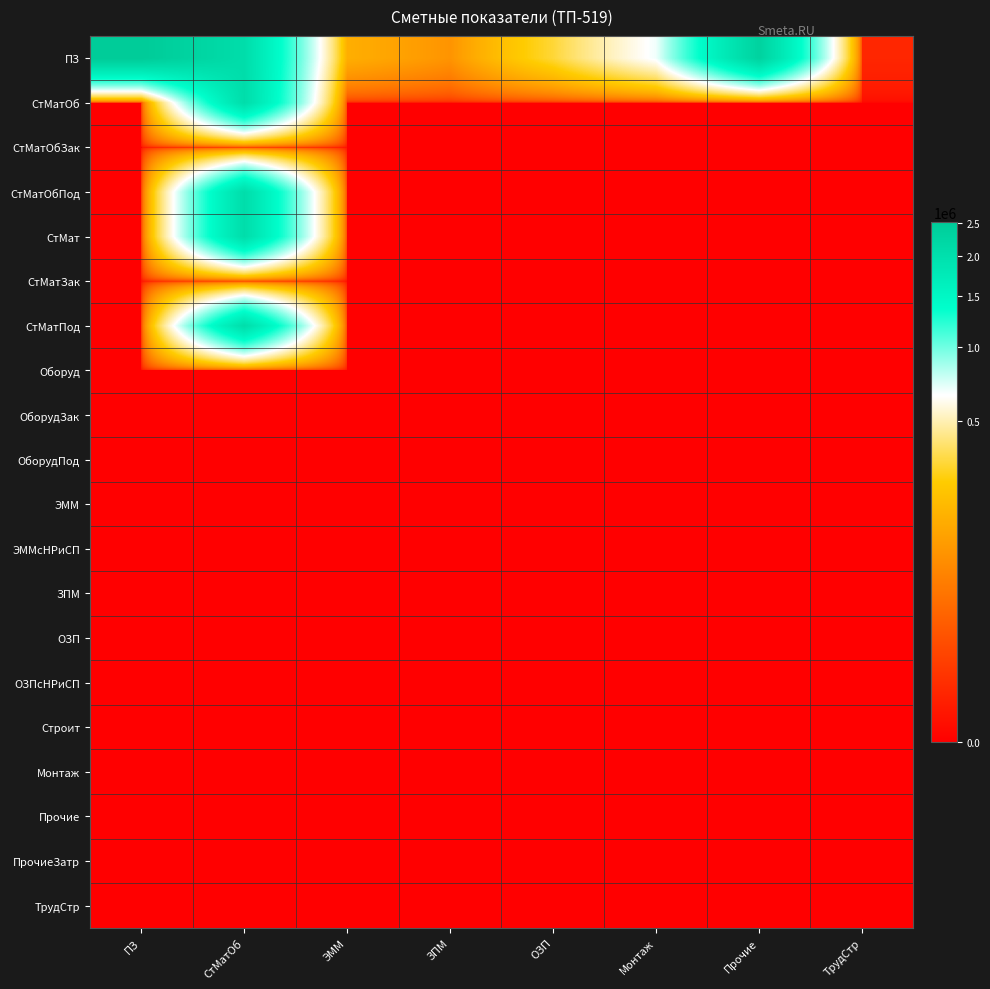

Reading right to left, extract all data points from this chart.

ПЗ: ТрудСтр=951.1	Прочие=2317171.2	Монтаж=680818.2	ОЗП=314083.7	ЗПМ=85748.9	ЭММ=148443.4	СтМатОб=2048568.9	ПЗ=2511096.0
СтМатОб: ТрудСтр=0.0	Прочие=0.0	Монтаж=0.0	ОЗП=0.0	ЗПМ=0.0	ЭММ=0.0	СтМатОб=2048568.9	ПЗ=0.0
СтМатОбЗак: ТрудСтр=0.0	Прочие=0.0	Монтаж=0.0	ОЗП=0.0	ЗПМ=0.0	ЭММ=0.0	СтМатОб=0.0	ПЗ=0.0
СтМатОбПод: ТрудСтр=0.0	Прочие=0.0	Монтаж=0.0	ОЗП=0.0	ЗПМ=0.0	ЭММ=0.0	СтМатОб=2048568.9	ПЗ=0.0
СтМат: ТрудСтр=0.0	Прочие=0.0	Монтаж=0.0	ОЗП=0.0	ЗПМ=0.0	ЭММ=0.0	СтМатОб=2048568.9	ПЗ=0.0
СтМатЗак: ТрудСтр=0.0	Прочие=0.0	Монтаж=0.0	ОЗП=0.0	ЗПМ=0.0	ЭММ=0.0	СтМатОб=0.0	ПЗ=0.0
СтМатПод: ТрудСтр=0.0	Прочие=0.0	Монтаж=0.0	ОЗП=0.0	ЗПМ=0.0	ЭММ=0.0	СтМатОб=2048568.9	ПЗ=0.0
Оборуд: ТрудСтр=0.0	Прочие=0.0	Монтаж=0.0	ОЗП=0.0	ЗПМ=0.0	ЭММ=0.0	СтМатОб=0.0	ПЗ=0.0
ОборудЗак: ТрудСтр=0.0	Прочие=0.0	Монтаж=0.0	ОЗП=0.0	ЗПМ=0.0	ЭММ=0.0	СтМатОб=0.0	ПЗ=0.0
ОборудПод: ТрудСтр=0.0	Прочие=0.0	Монтаж=0.0	ОЗП=0.0	ЗПМ=0.0	ЭММ=0.0	СтМатОб=0.0	ПЗ=0.0
ЭММ: ТрудСтр=0.0	Прочие=0.0	Монтаж=0.0	ОЗП=0.0	ЗПМ=0.0	ЭММ=0.0	СтМатОб=0.0	ПЗ=0.0
ЭММсНРиСП: ТрудСтр=0.0	Прочие=0.0	Монтаж=0.0	ОЗП=0.0	ЗПМ=0.0	ЭММ=0.0	СтМатОб=0.0	ПЗ=0.0
ЗПМ: ТрудСтр=0.0	Прочие=0.0	Монтаж=0.0	ОЗП=0.0	ЗПМ=0.0	ЭММ=0.0	СтМатОб=0.0	ПЗ=0.0
ОЗП: ТрудСтр=0.0	Прочие=0.0	Монтаж=0.0	ОЗП=0.0	ЗПМ=0.0	ЭММ=0.0	СтМатОб=0.0	ПЗ=0.0
ОЗПсНРиСП: ТрудСтр=0.0	Прочие=0.0	Монтаж=0.0	ОЗП=0.0	ЗПМ=0.0	ЭММ=0.0	СтМатОб=0.0	ПЗ=0.0
Строит: ТрудСтр=0.0	Прочие=0.0	Монтаж=0.0	ОЗП=0.0	ЗПМ=0.0	ЭММ=0.0	СтМатОб=0.0	ПЗ=0.0
Монтаж: ТрудСтр=0.0	Прочие=0.0	Монтаж=0.0	ОЗП=0.0	ЗПМ=0.0	ЭММ=0.0	СтМатОб=0.0	ПЗ=0.0
Прочие: ТрудСтр=0.0	Прочие=0.0	Монтаж=0.0	ОЗП=0.0	ЗПМ=0.0	ЭММ=0.0	СтМатОб=0.0	ПЗ=0.0
ПрочиеЗатр: ТрудСтр=0.0	Прочие=0.0	Монтаж=0.0	ОЗП=0.0	ЗПМ=0.0	ЭММ=0.0	СтМатОб=0.0	ПЗ=0.0
ТрудСтр: ТрудСтр=0.0	Прочие=0.0	Монтаж=0.0	ОЗП=0.0	ЗПМ=0.0	ЭММ=0.0	СтМатОб=0.0	ПЗ=0.0